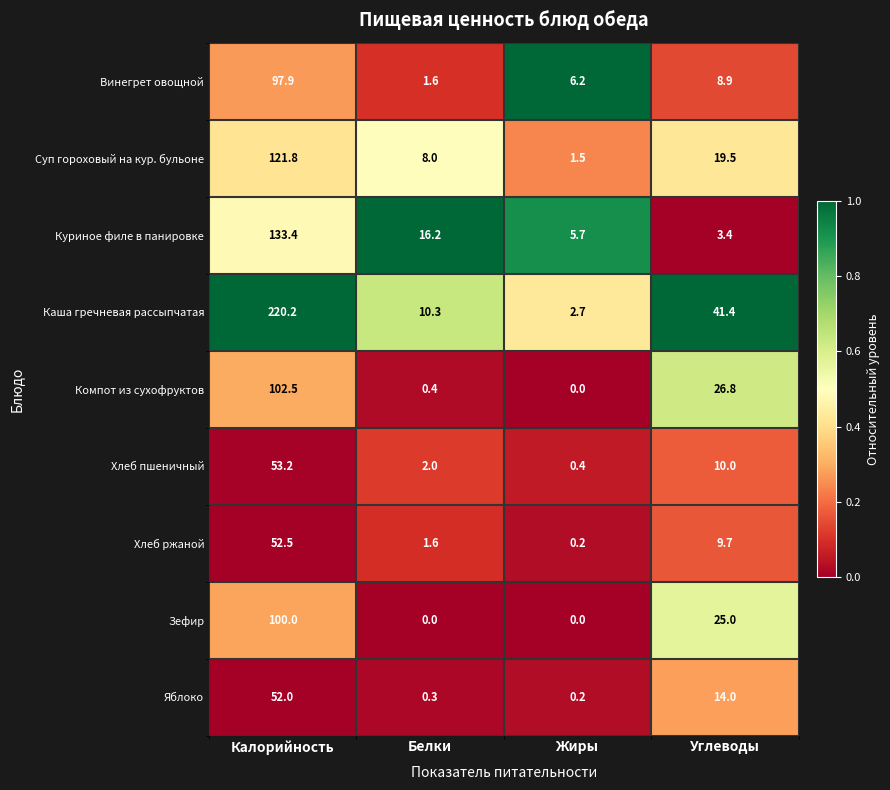

At which category is the sum across all series the highest?

Калорийность